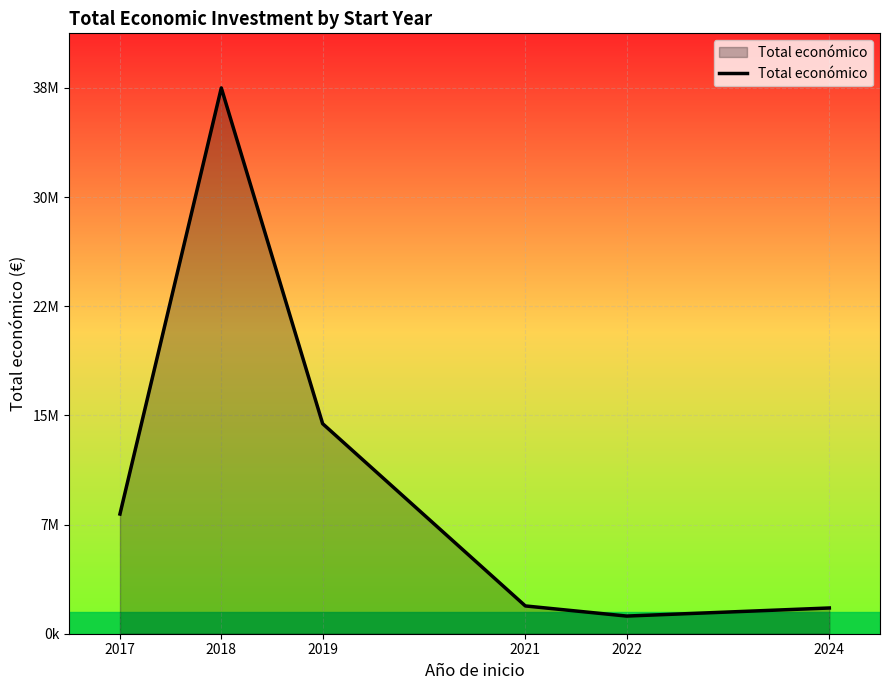

What is the value of the 3rd point from the left?

14734112